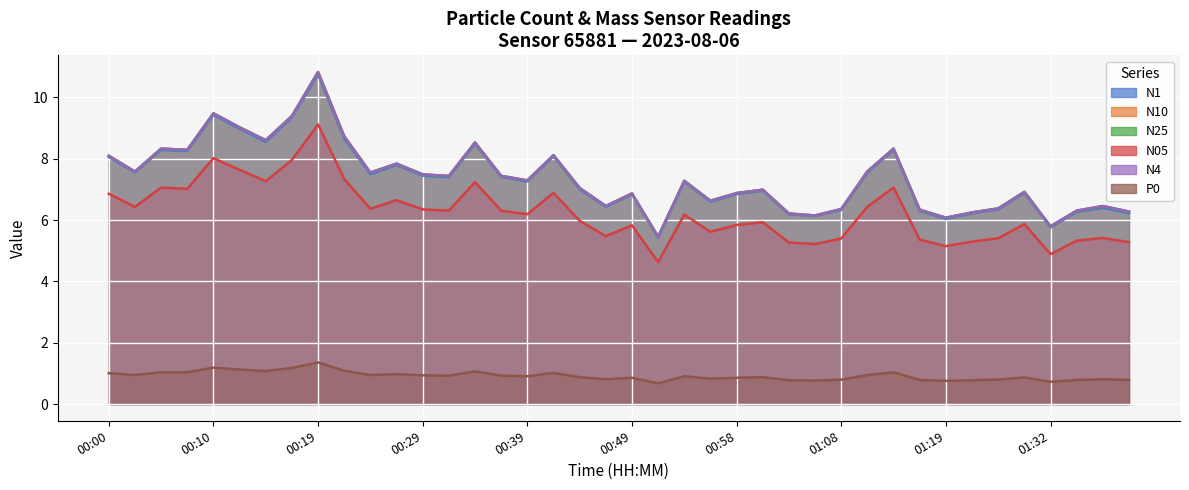

True or false: P0 and N05 cross at least once.

False